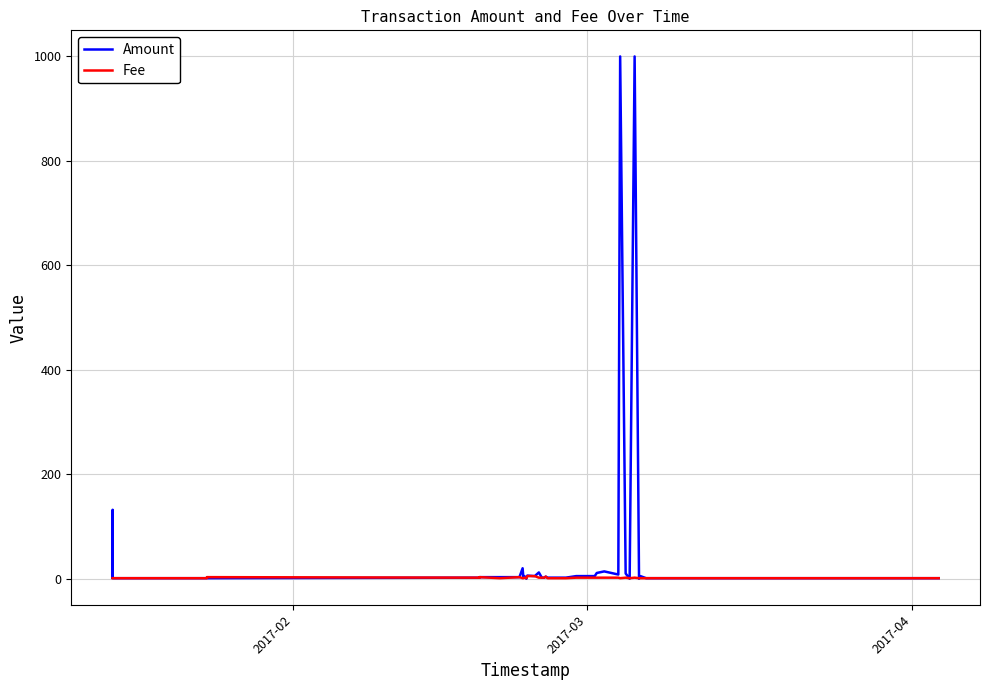

What are all the series names shown in the legend?

Amount, Fee